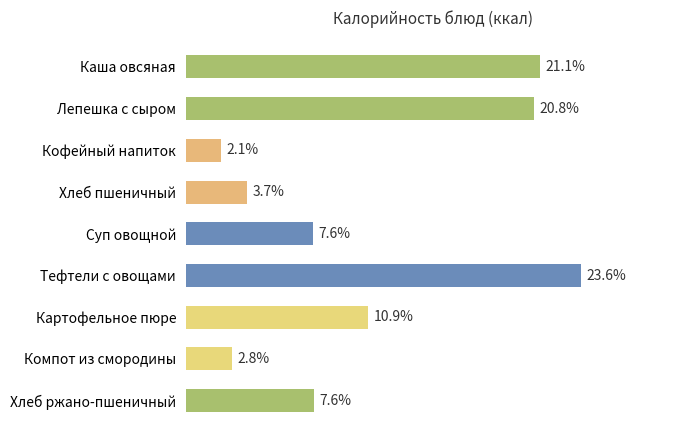

Does the chart contain any negative values?

No